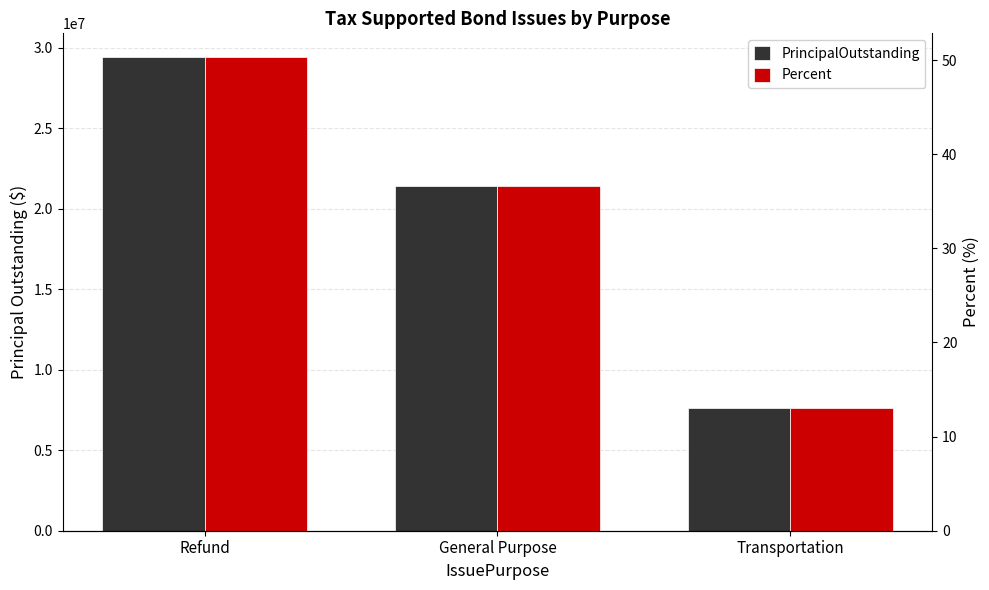

At which label is PrincipalOutstanding closest to 18537500?

General Purpose